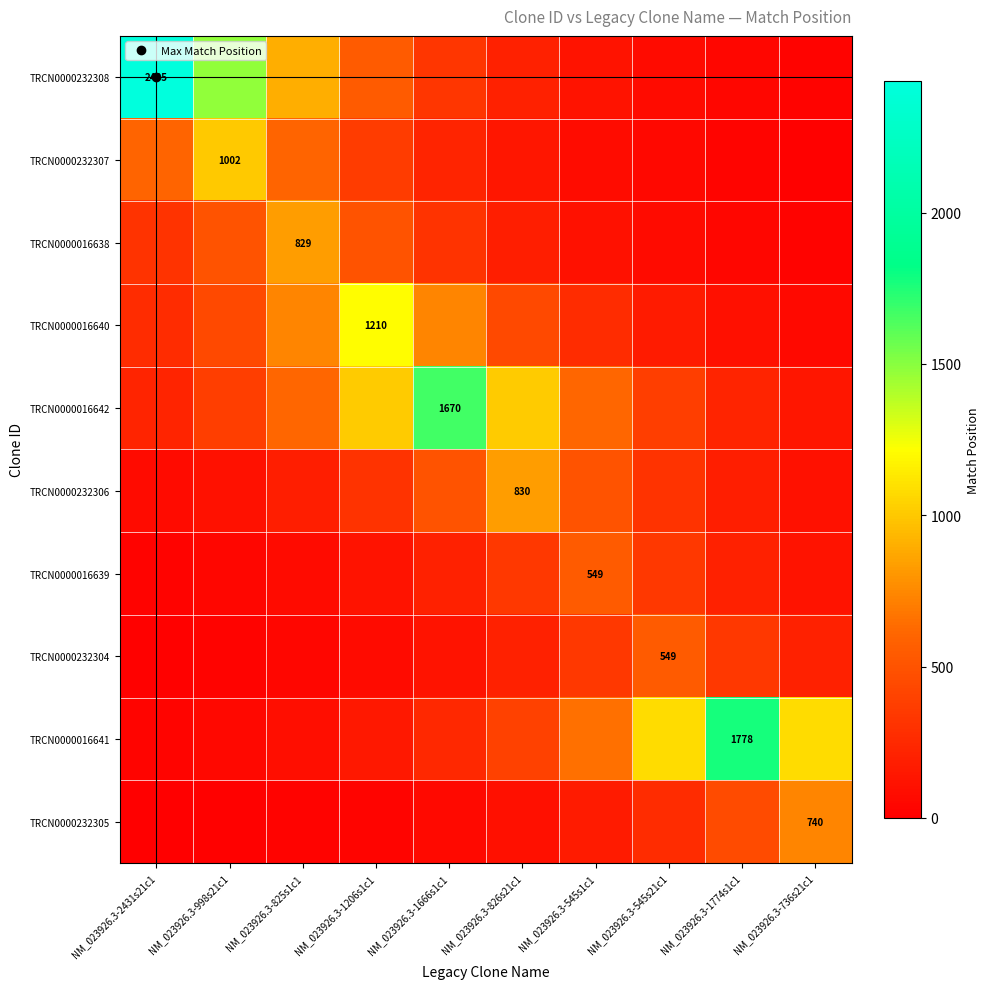

At how many categories does at least one series exceed 1079?

5